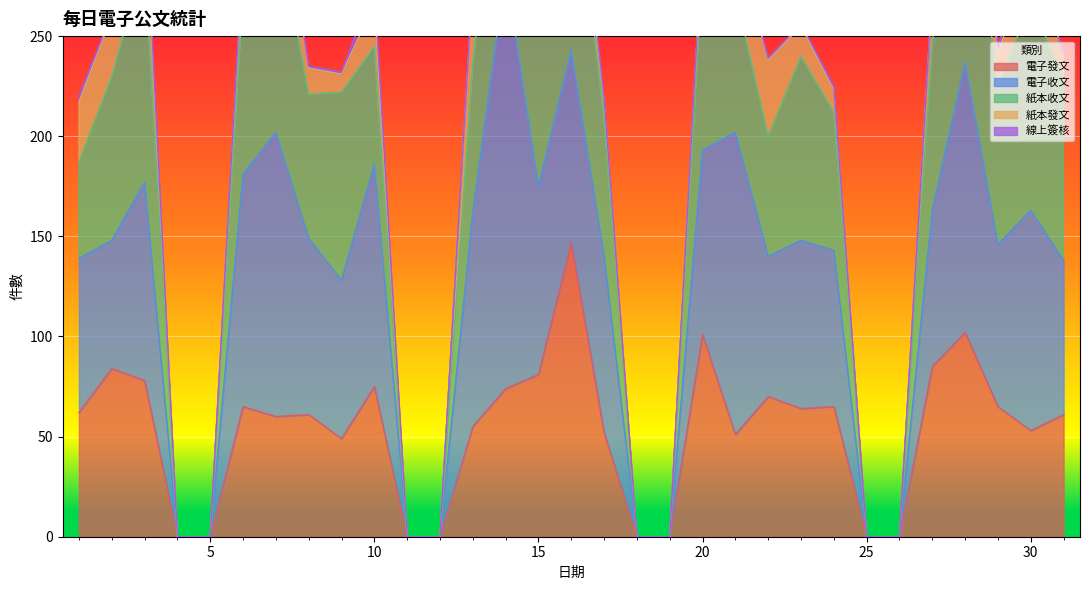

Is the value of 線上簽核 at 18 greater than the value of 電子收文 at 20?

No